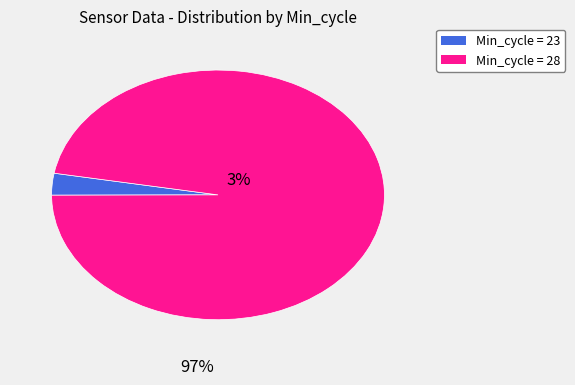

Is there a majority slice in this chart?

Yes